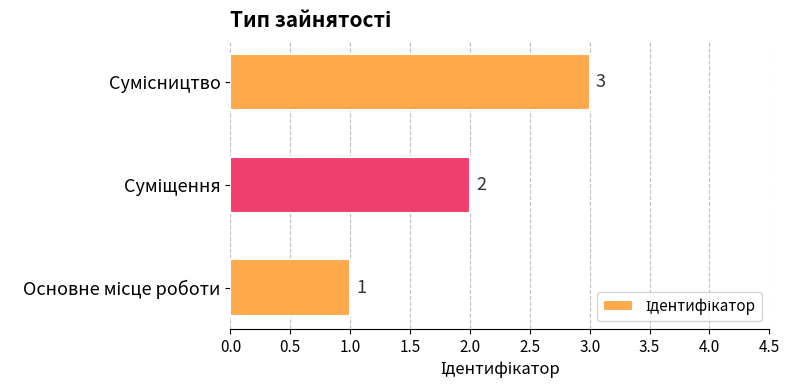

What is the greatest value displayed?

3